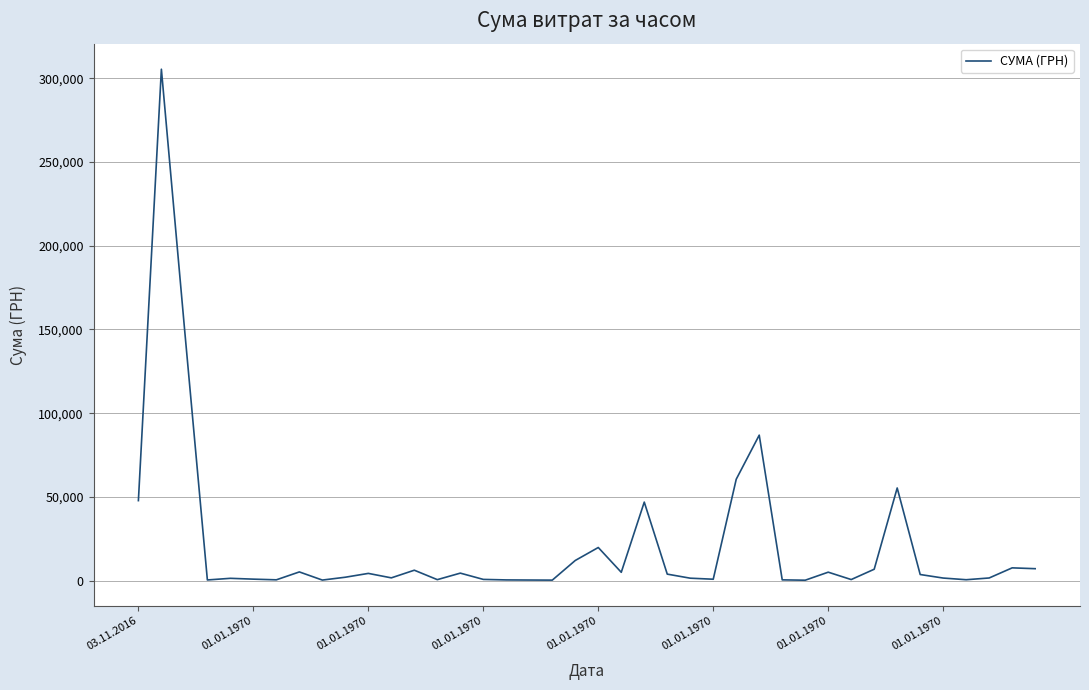

How many lines are shown in the chart?

1